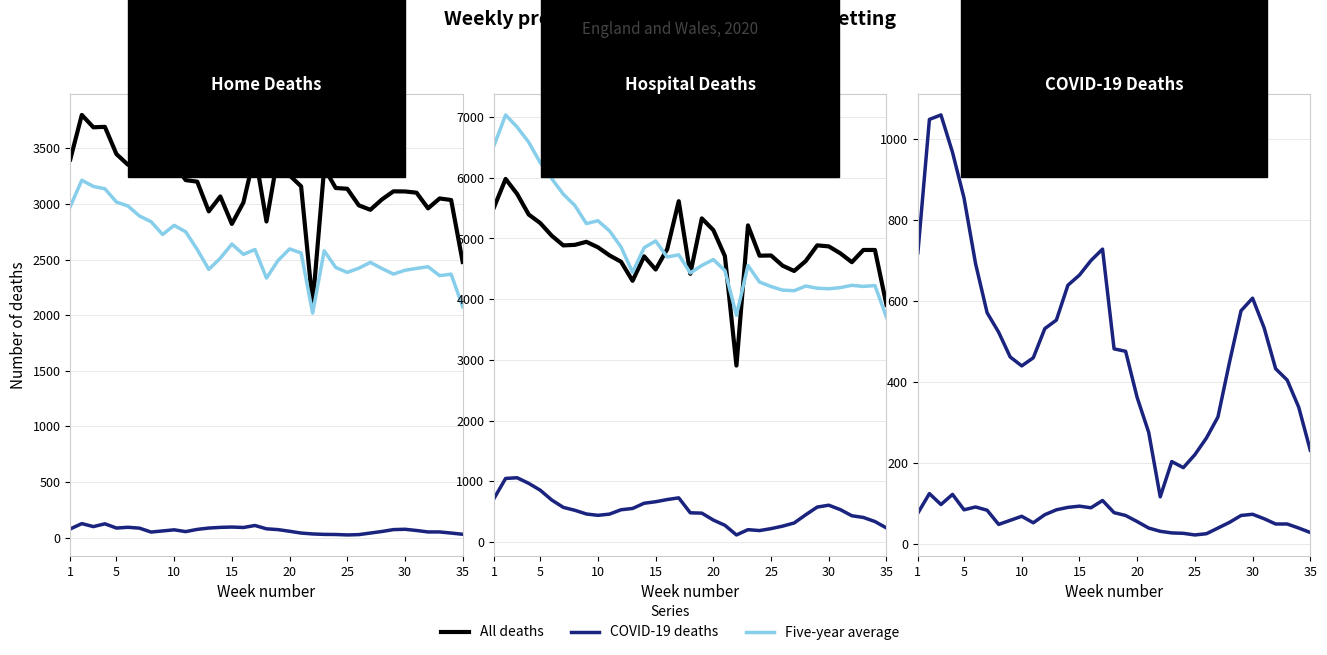

Does the chart display data point markers on the line(s)?

No